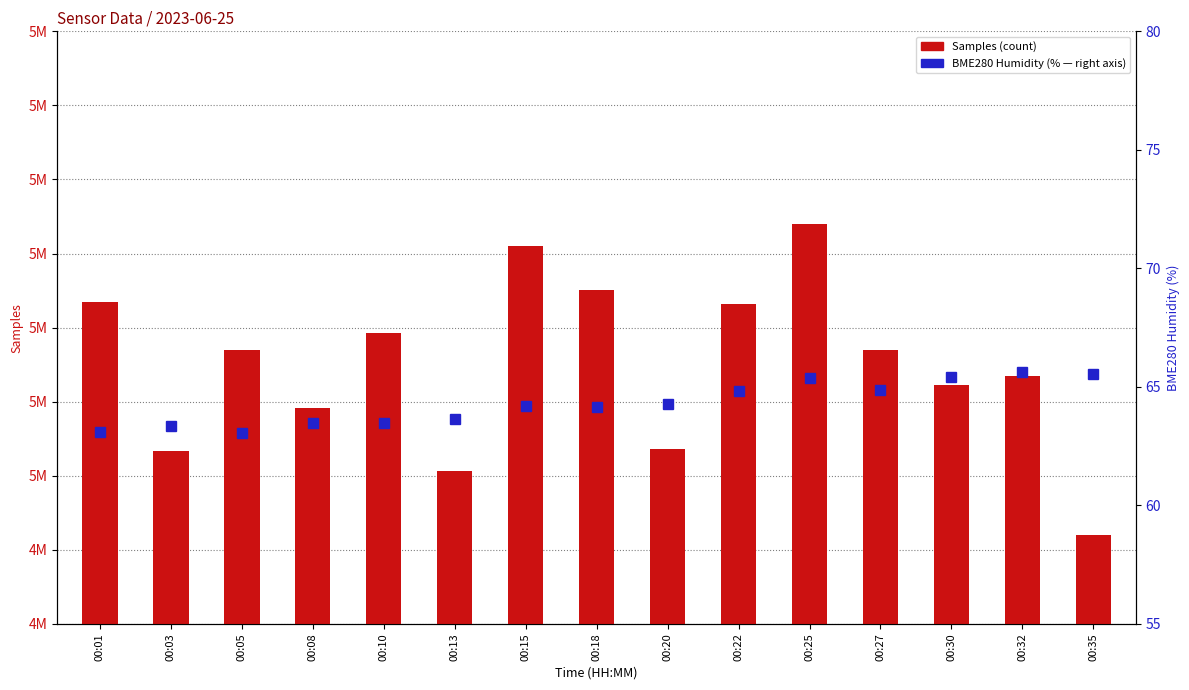

What is the maximum value for Samples?

5033978.0